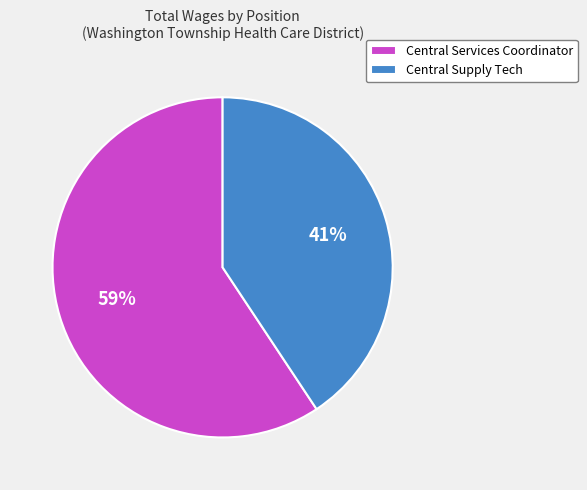

Combined, do Central Supply Tech and Central Services Coordinator account for over 50%?

Yes